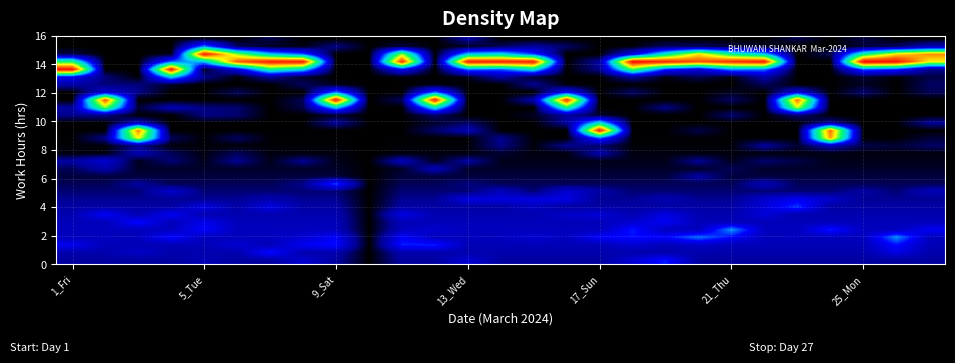

How many categories are shown in the chart?

27